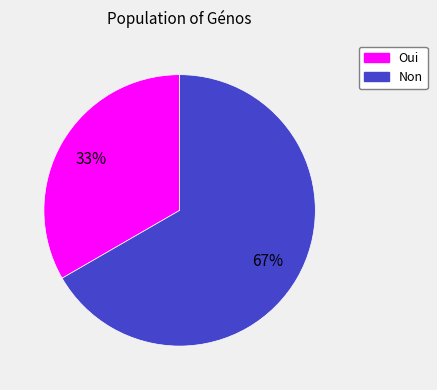

How many slices are in this pie chart?

2